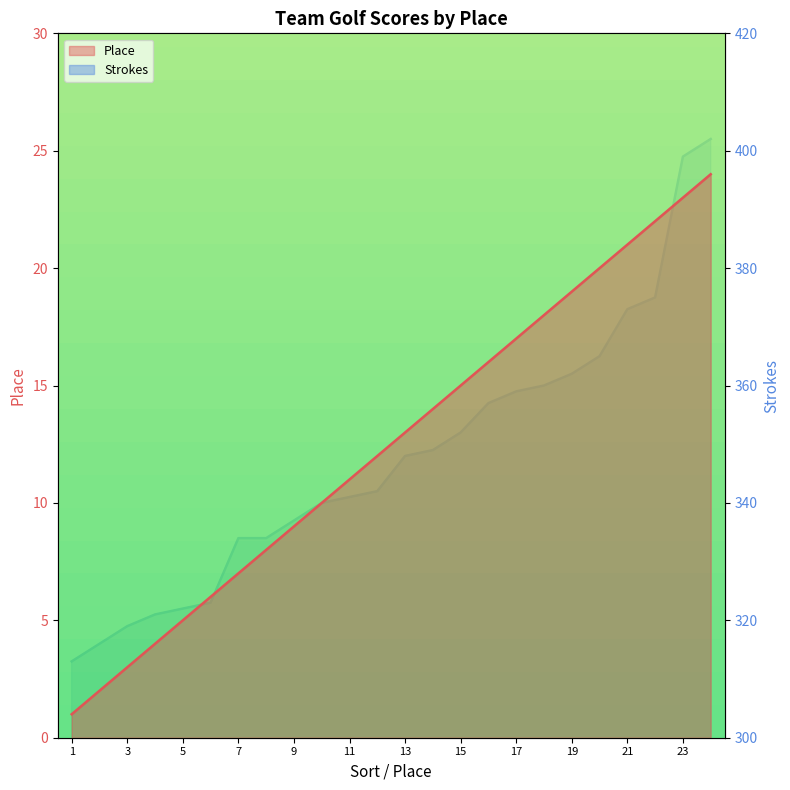

How many series are shown in this chart?

2